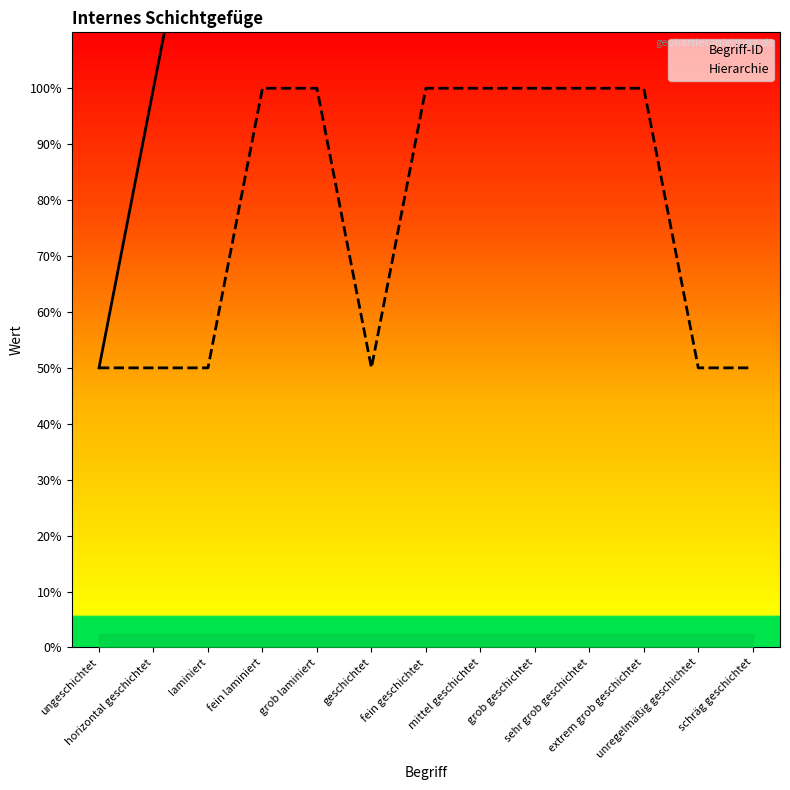

What is the sum of all Hierarchie values?

20